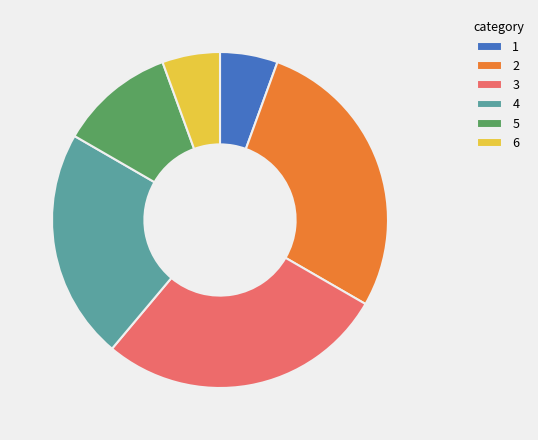

Between 6 and 5, which is larger?

5